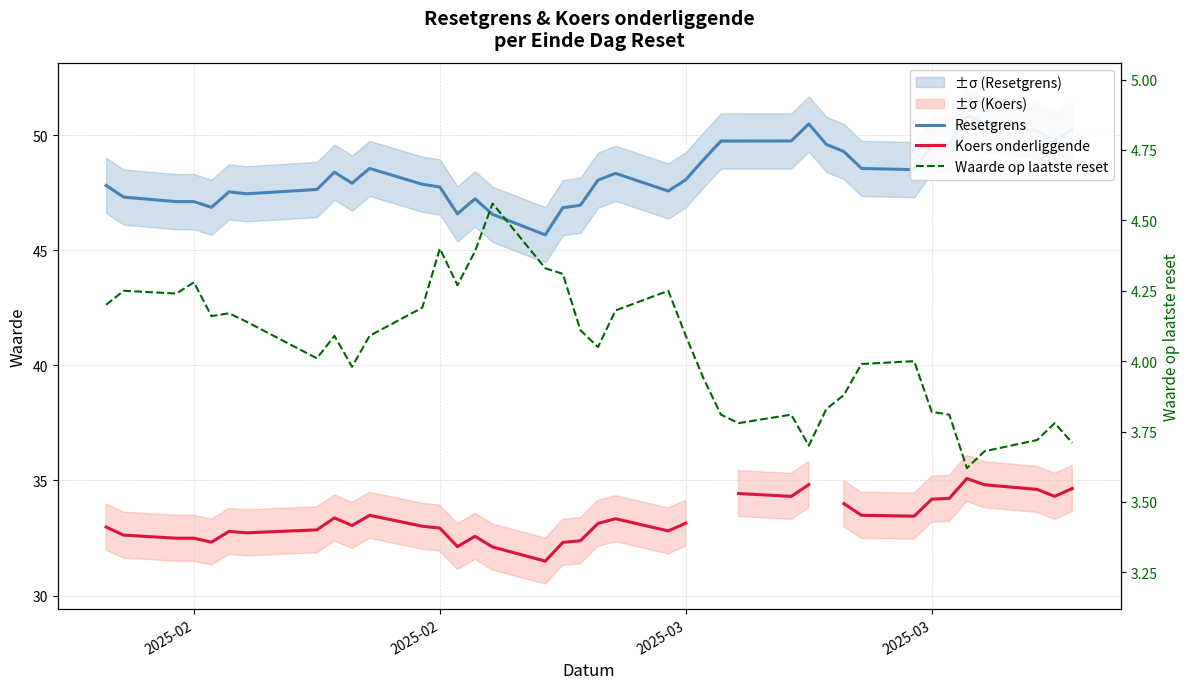

True or false: Waarde op laatste reset and Koers onderliggende intersect in this chart.

False